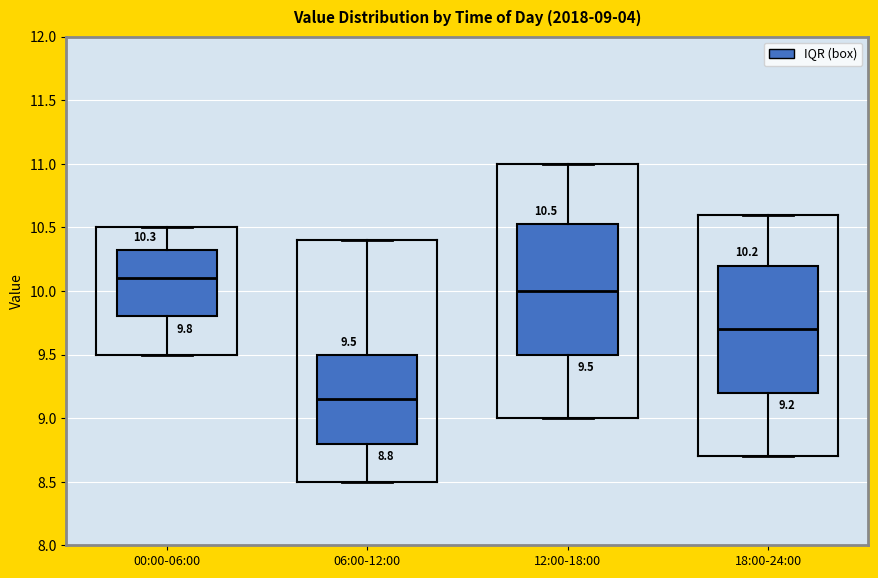

Which box has the lowest median line?

06:00-12:00